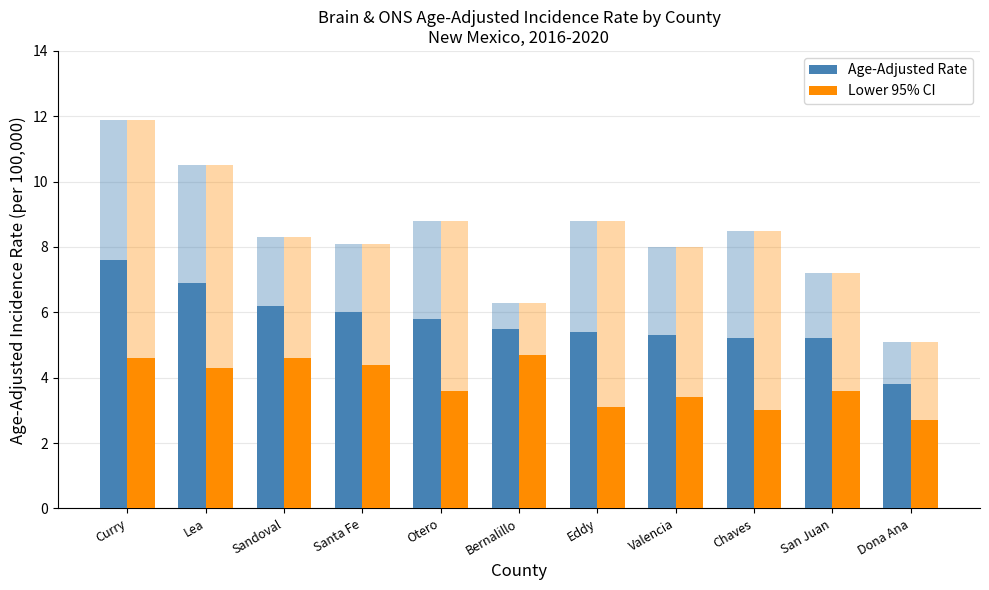

How many data points does each series have?

11